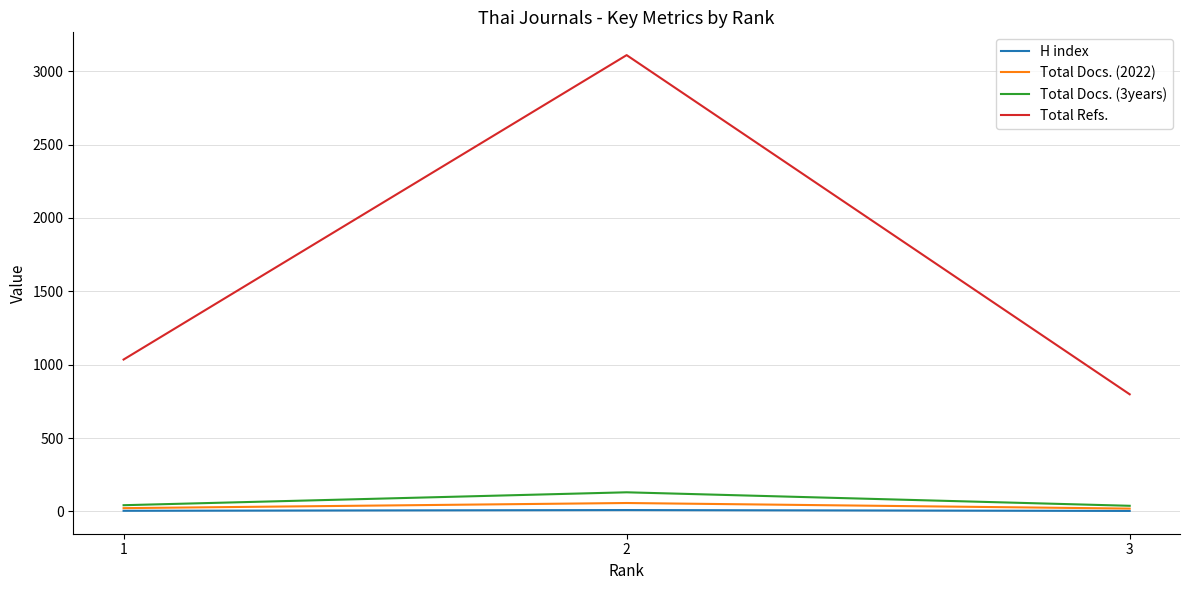

Which series has the widest spread of values?

Total Refs.